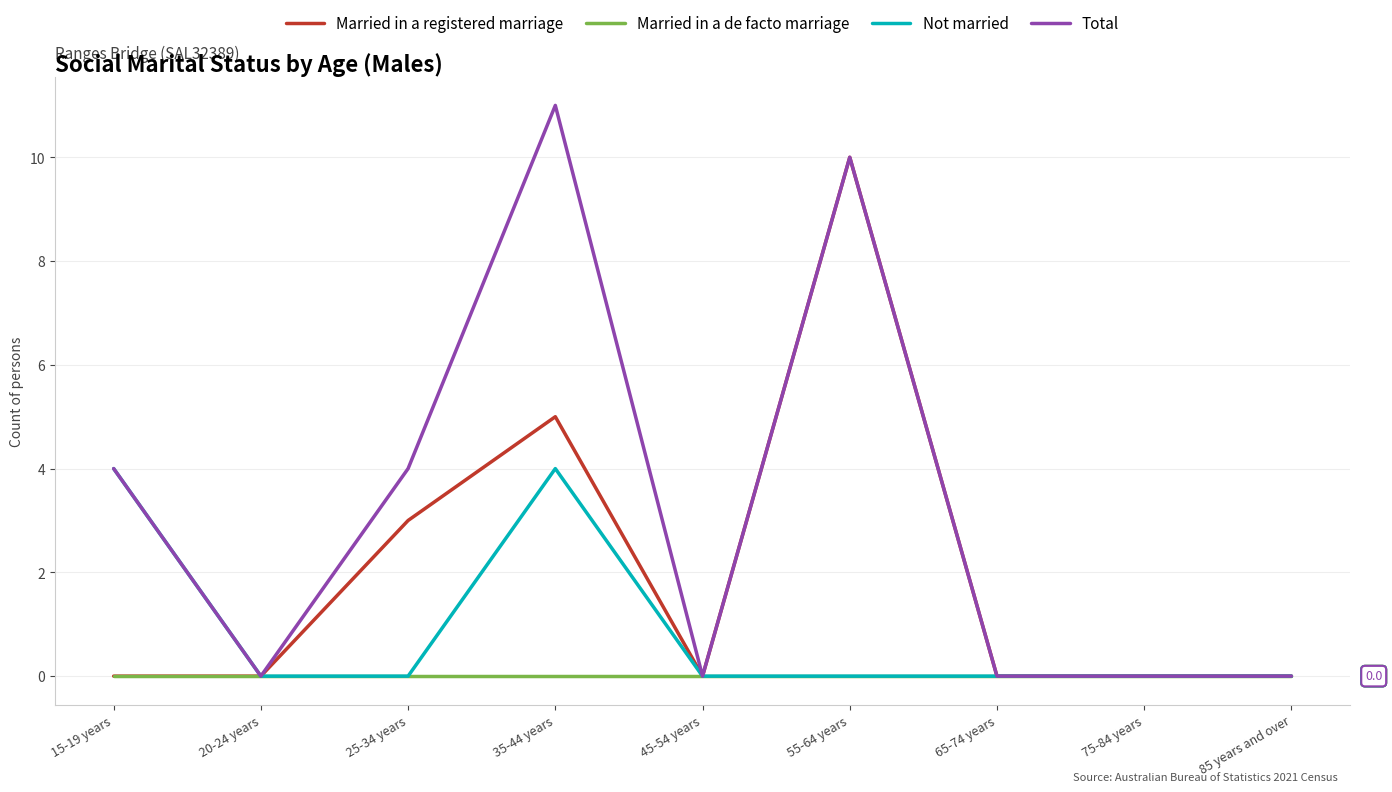

Where is the first local maximum for Total?

35-44 years